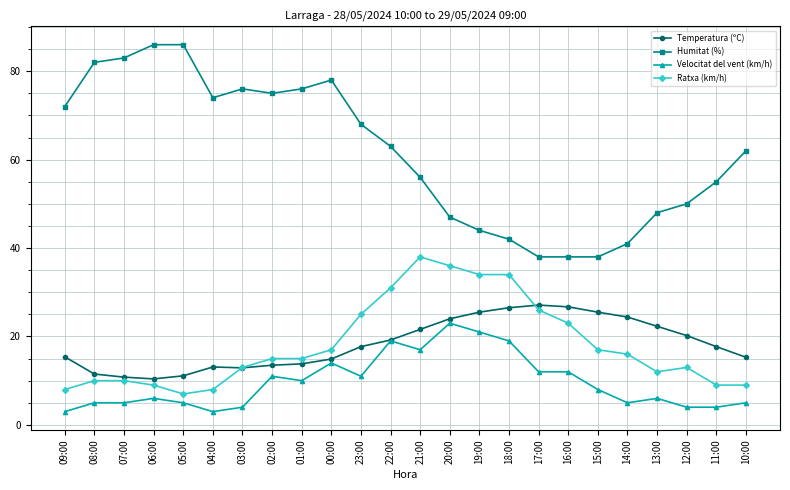

How many distinct data groups are displayed?

4